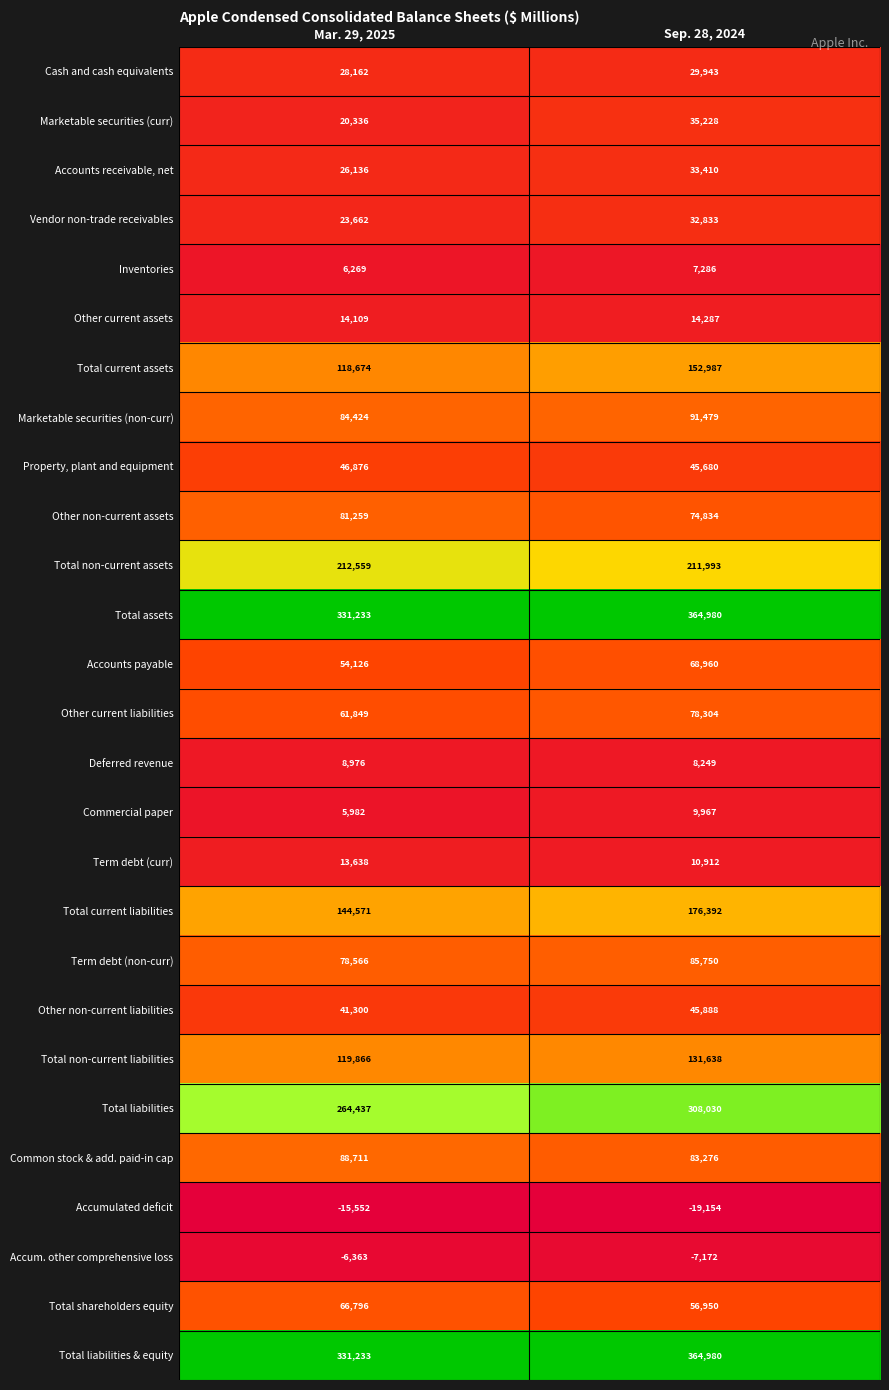

Which series changed the most between Mar. 29, 2025 and Sep. 28, 2024?

Total liabilities